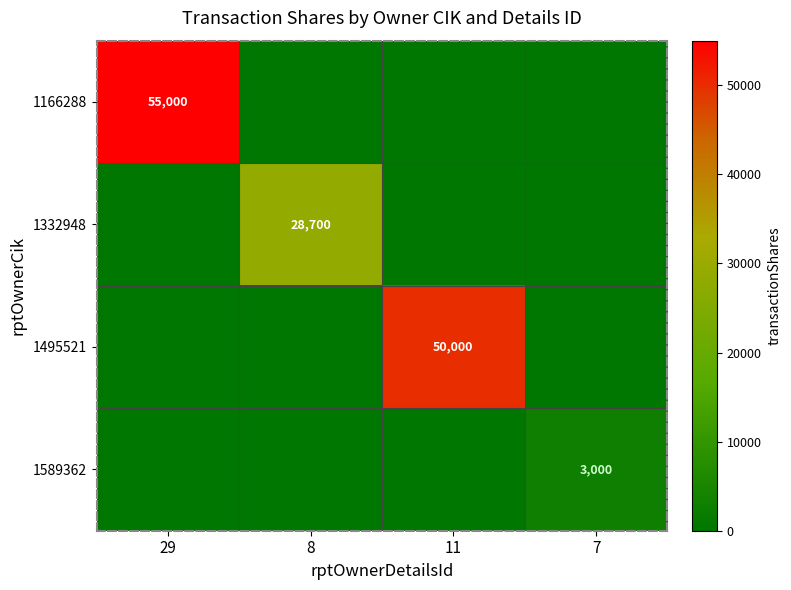

The 1332948 series shows 51535 at 8. True or false?

False